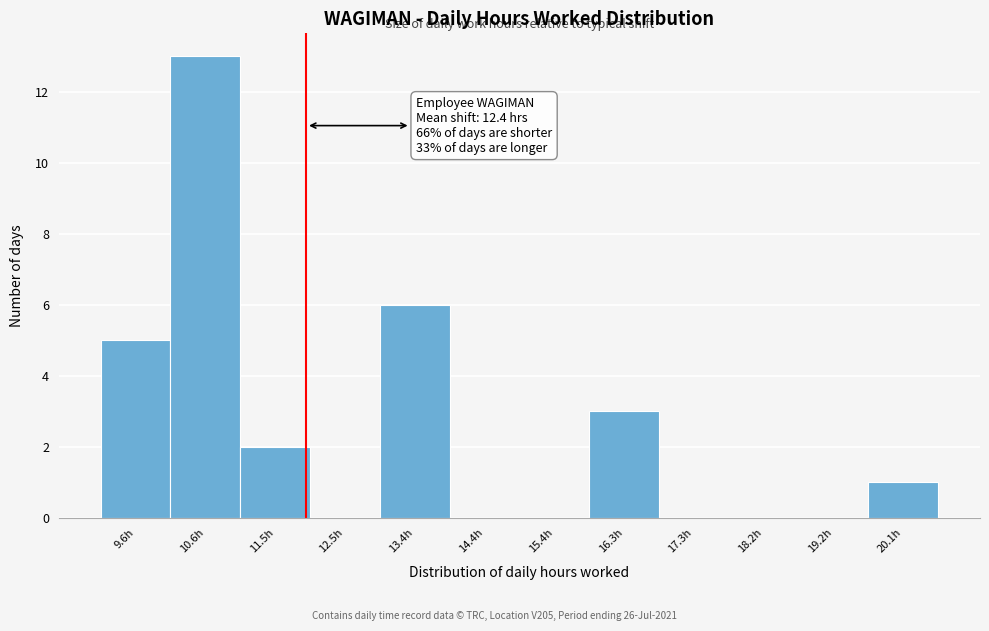

Reading left to right, list all the values displayed in this chart.

9.6h=5	10.6h=13	11.5h=2	12.5h=0	13.4h=6	14.4h=0	15.4h=0	16.3h=3	17.3h=0	18.2h=0	19.2h=0	20.1h=1